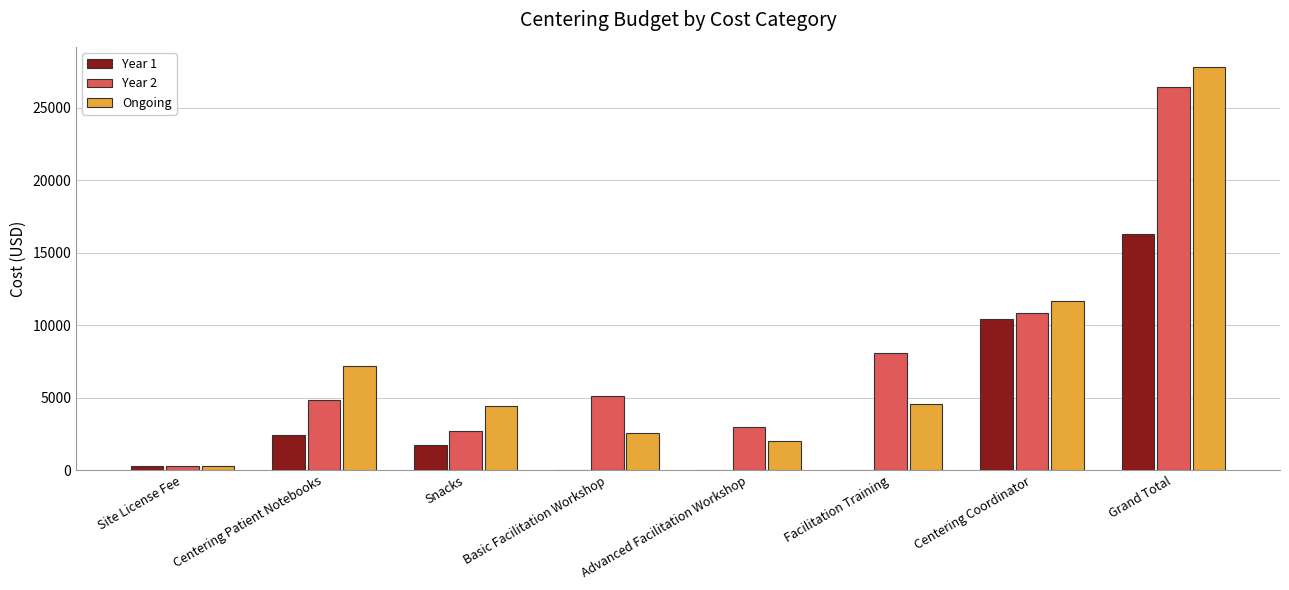

The value of Ongoing at Centering Coordinator is 20774. True or false?

False